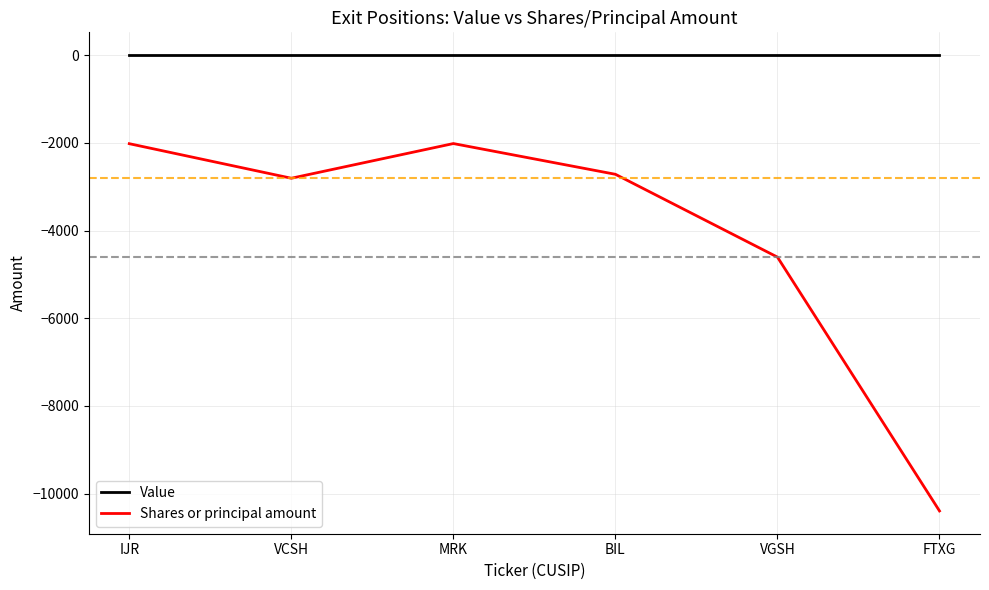

Does the chart have visible grid lines?

Yes